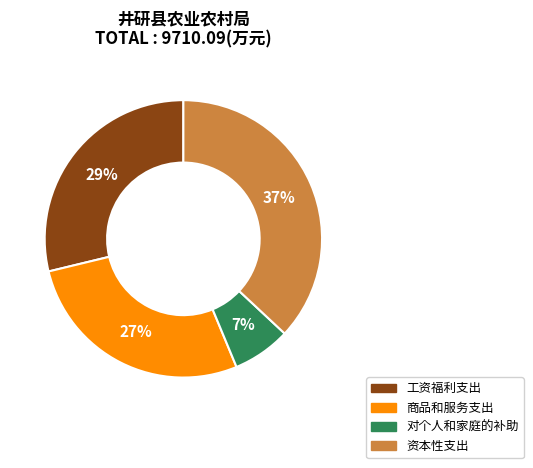

Count the number of slices in the pie.

4